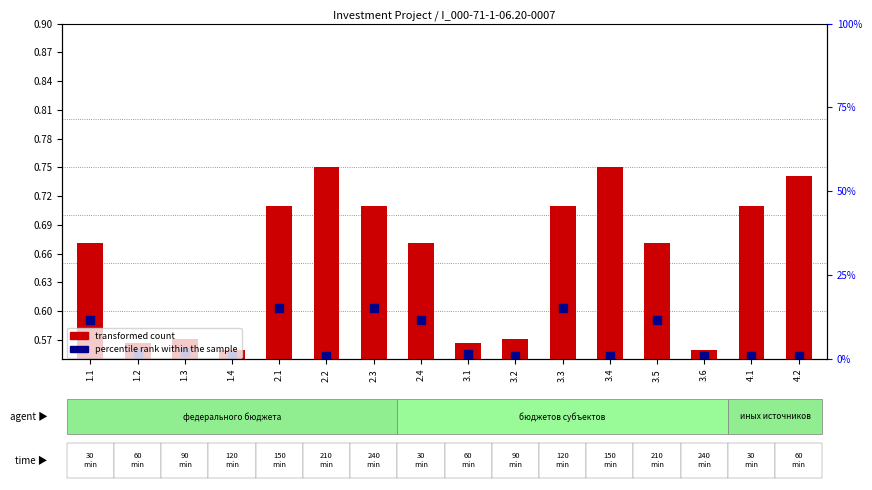

Is the value of percentile rank within the sample at 4.2 greater than the value of transformed count at 2.1?

No